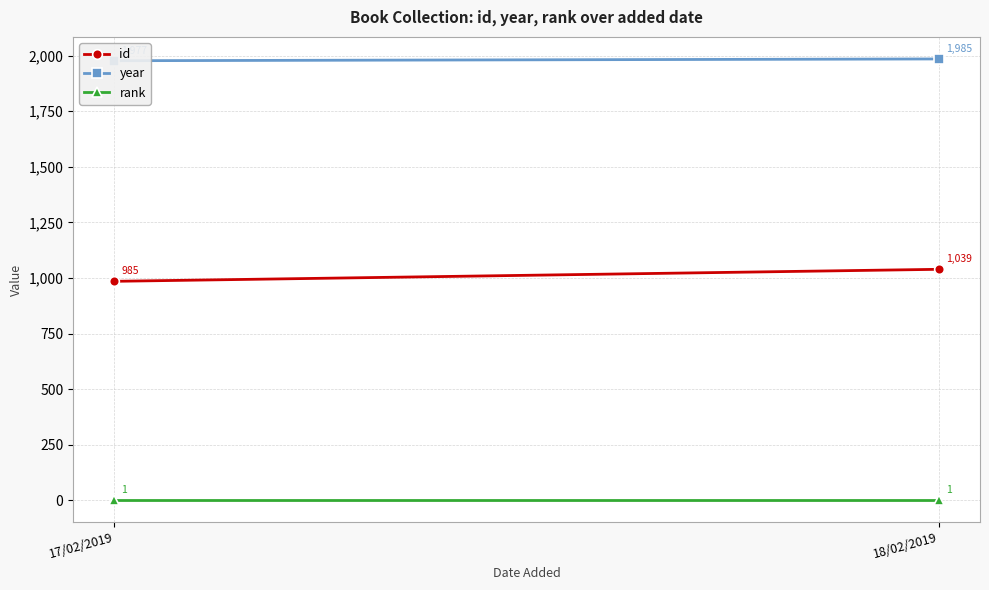

How many lines are shown in the chart?

3